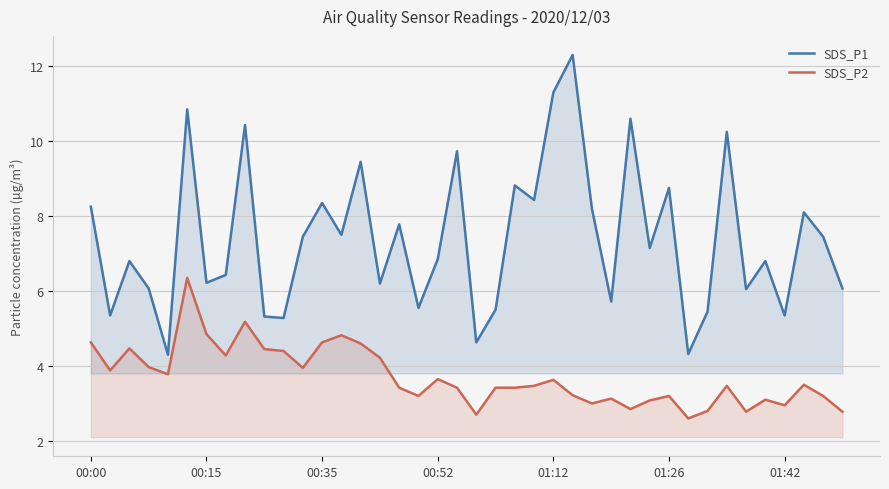

How many data points in SDS_P2 are above 3?

32